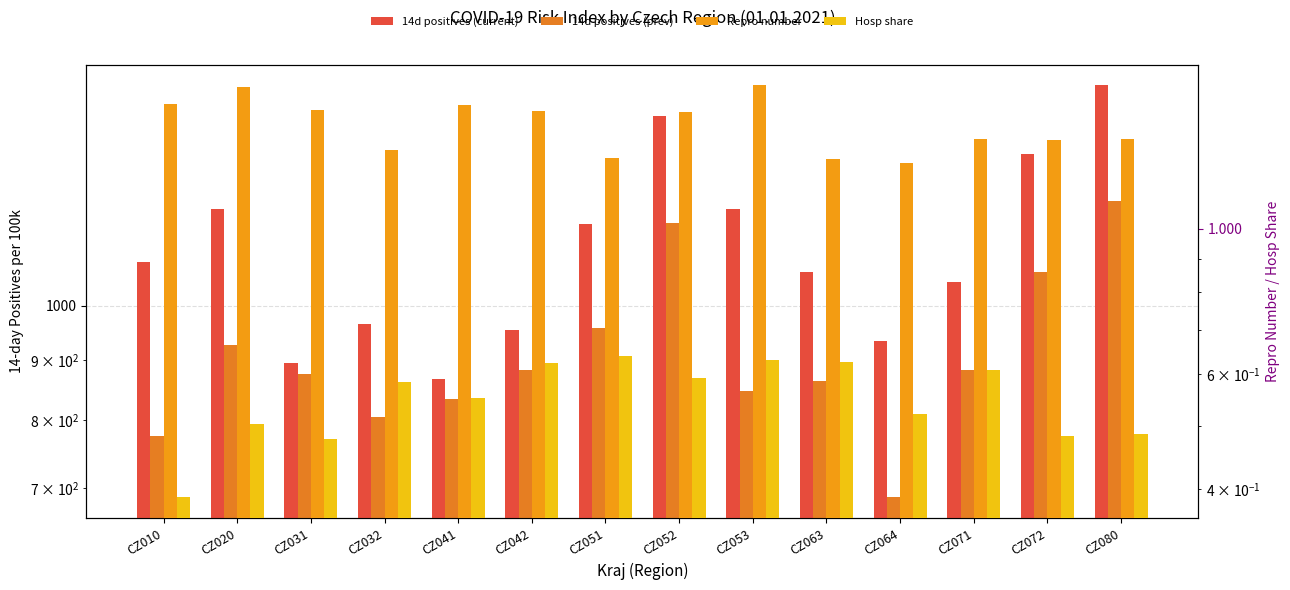

Reading right to left, list all the values displayed in this chart.

14d positives (current): CZ080=1538.2	CZ072=1345.9	CZ071=1047.1	CZ064=934.5	CZ063=1068.1	CZ053=1207.6	CZ052=1449.7	CZ051=1174.1	CZ042=954.7	CZ041=867.0	CZ032=965.1	CZ031=893.8	CZ020=1207.8	CZ010=1090.0
14d positives (prev): CZ080=1227.7	CZ072=1069.1	CZ071=881.6	CZ064=687.9	CZ063=864.3	CZ053=847.3	CZ052=1176.0	CZ051=957.9	CZ042=883.1	CZ041=834.1	CZ032=804.9	CZ031=876.0	CZ020=927.1	CZ010=775.5
Repro number: CZ080=1.4	CZ072=1.4	CZ071=1.4	CZ064=1.3	CZ063=1.3	CZ053=1.7	CZ052=1.5	CZ051=1.3	CZ042=1.5	CZ041=1.5	CZ032=1.3	CZ031=1.5	CZ020=1.6	CZ010=1.6
Hosp share: CZ080=0.5	CZ072=0.5	CZ071=0.6	CZ064=0.5	CZ063=0.6	CZ053=0.6	CZ052=0.6	CZ051=0.6	CZ042=0.6	CZ041=0.6	CZ032=0.6	CZ031=0.5	CZ020=0.5	CZ010=0.4